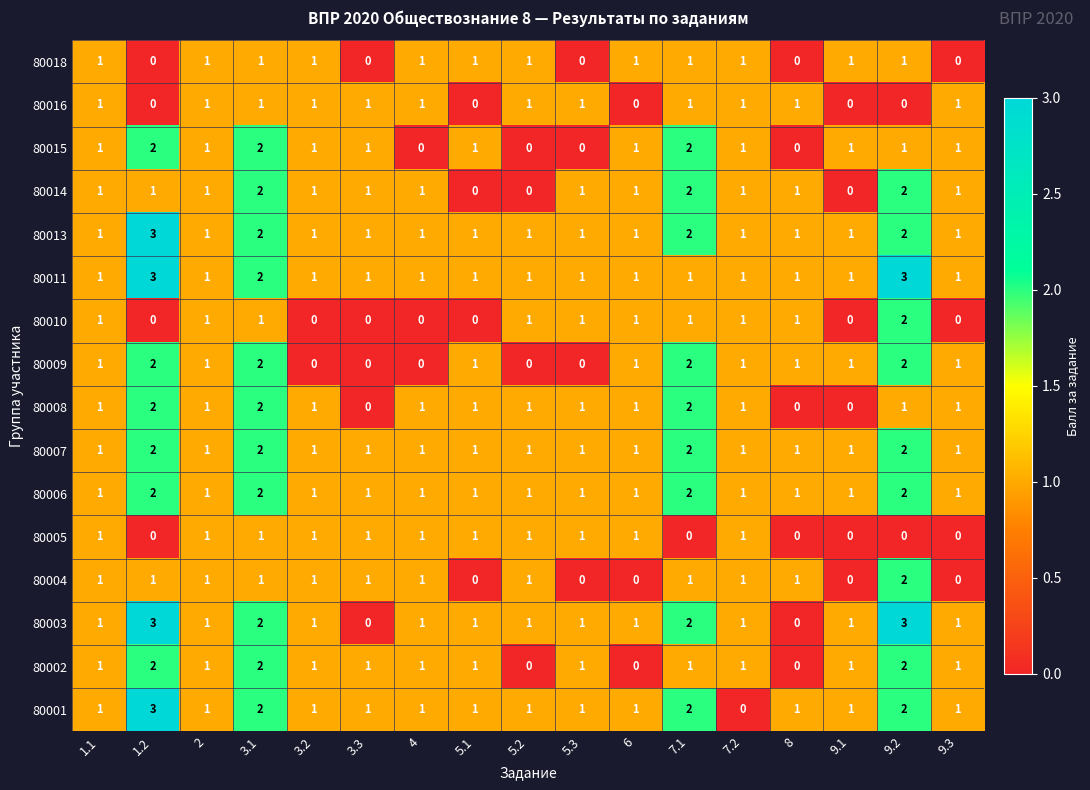

What is the total value across all series at 9.1?

10